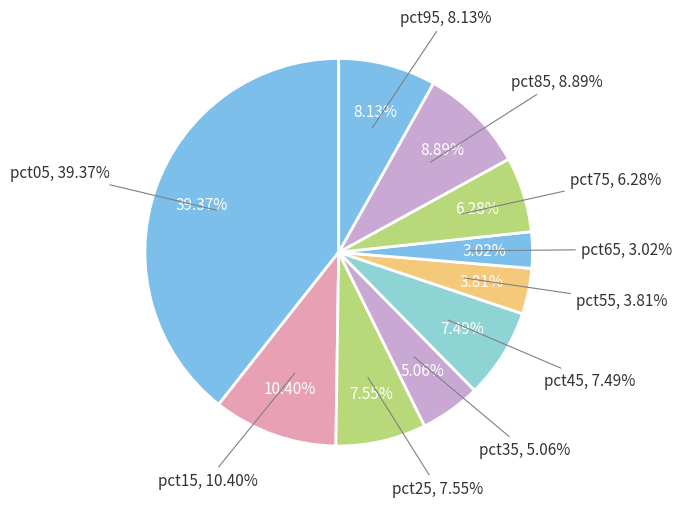

What is the largest slice in the pie chart?

pct05